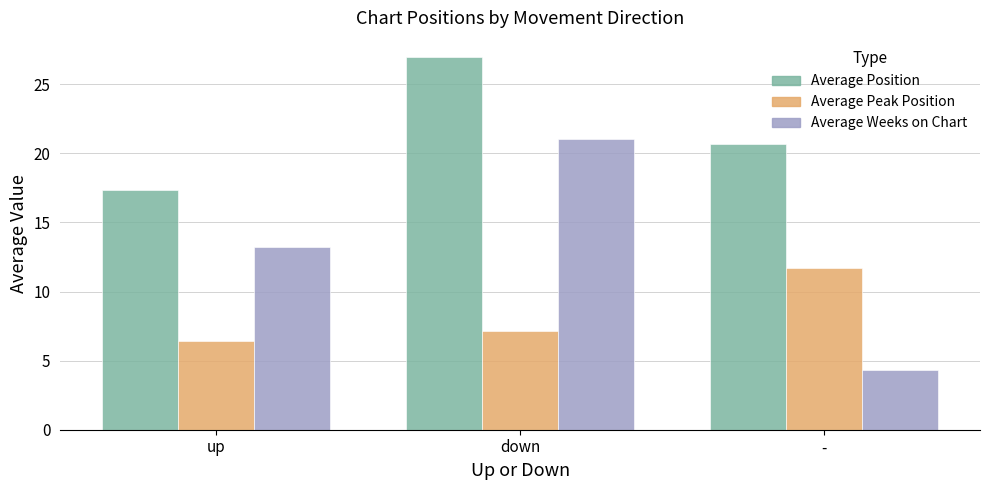

List the series in order of their peak value, highest first.

Average Position, Average Weeks on Chart, Average Peak Position